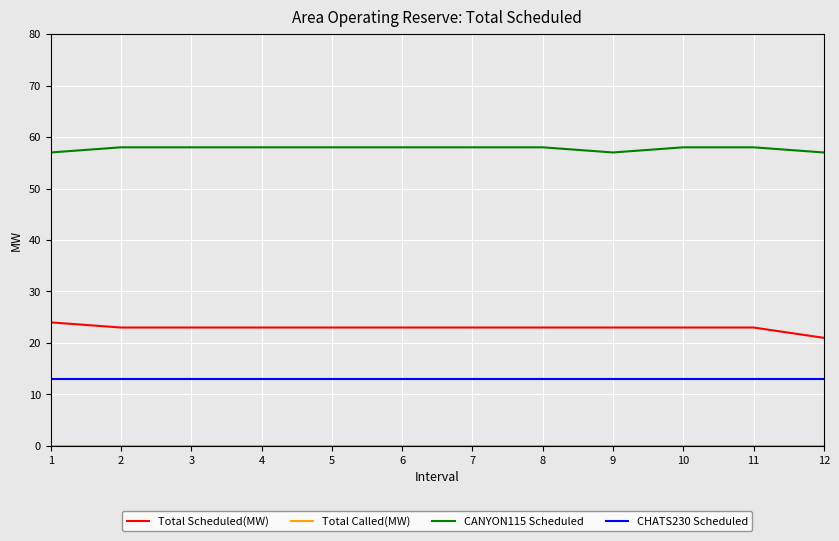

What is the maximum value shown in the chart?

58